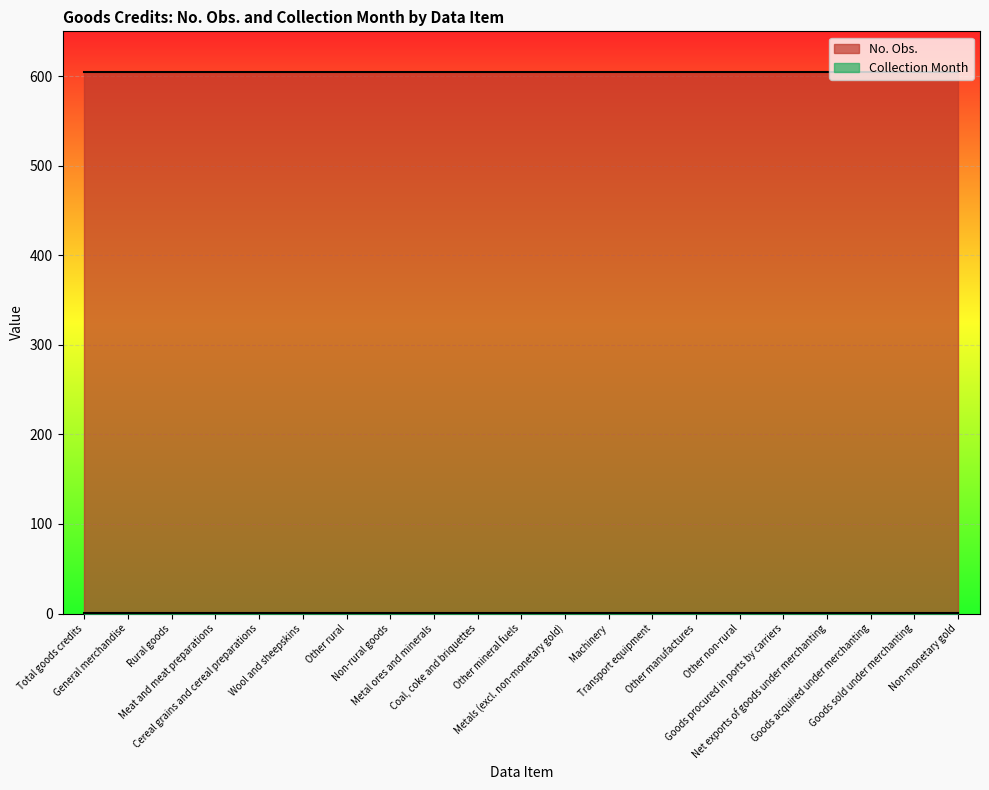

What is the sum of all No. Obs. values?

12705